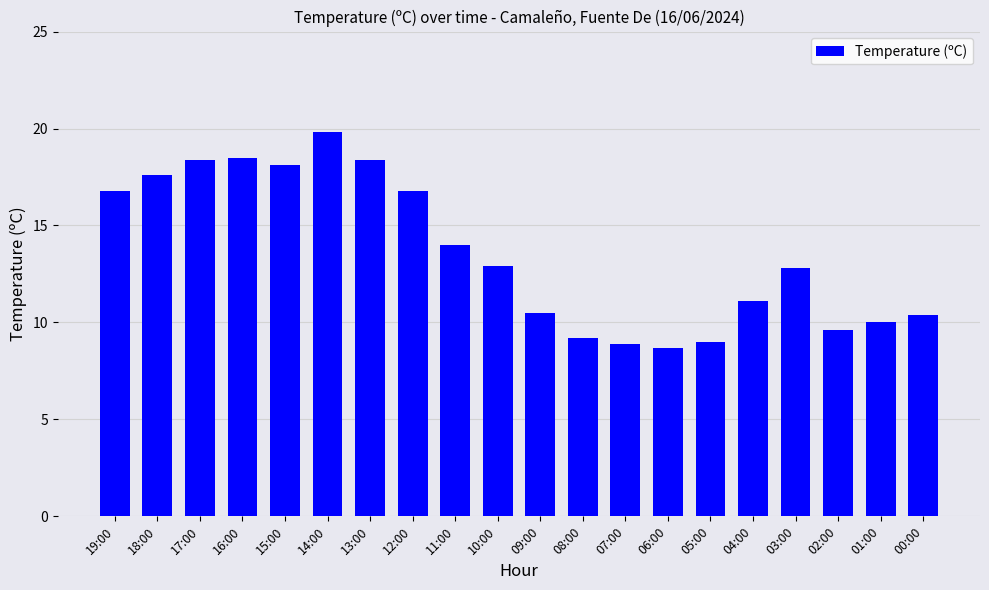

How many bars are there in total?

20